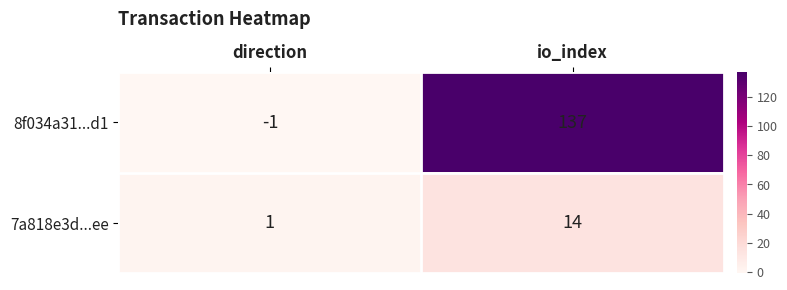

Reading left to right, list all the values displayed in this chart.

8f034a31...d1: direction=-1	io_index=137
7a818e3d...ee: direction=1	io_index=14